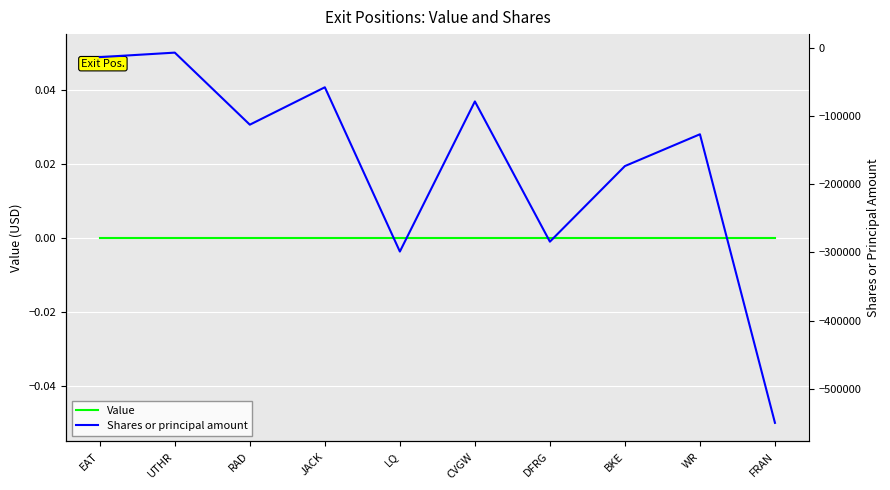

Which category has the lowest value in the Value series?

EAT